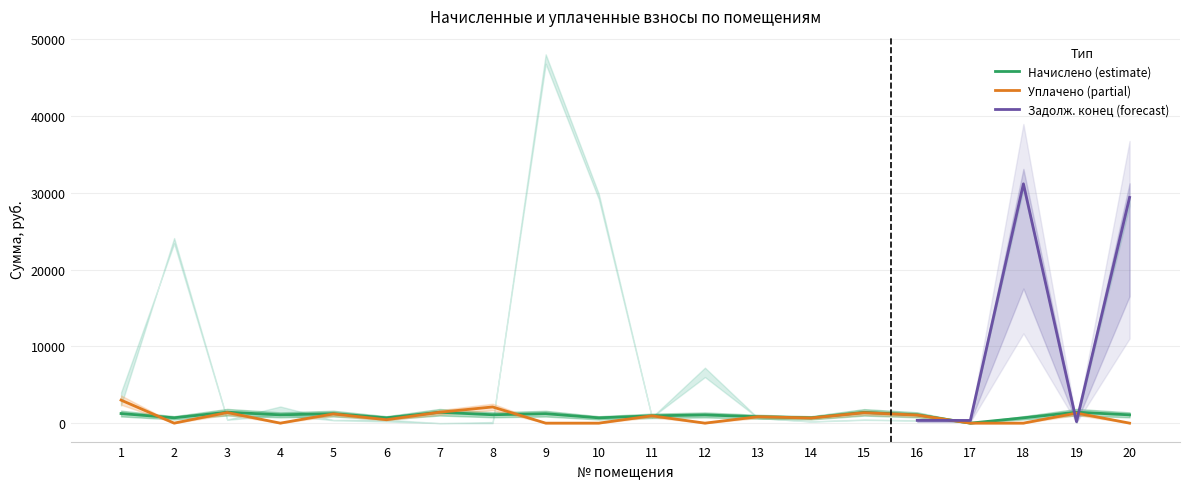

Which category has the lowest value in the nachisleno series?

17